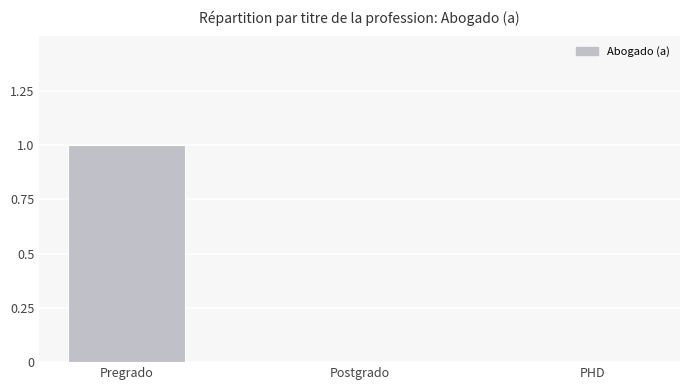

True or false: the data shows 0 at PHD.

True